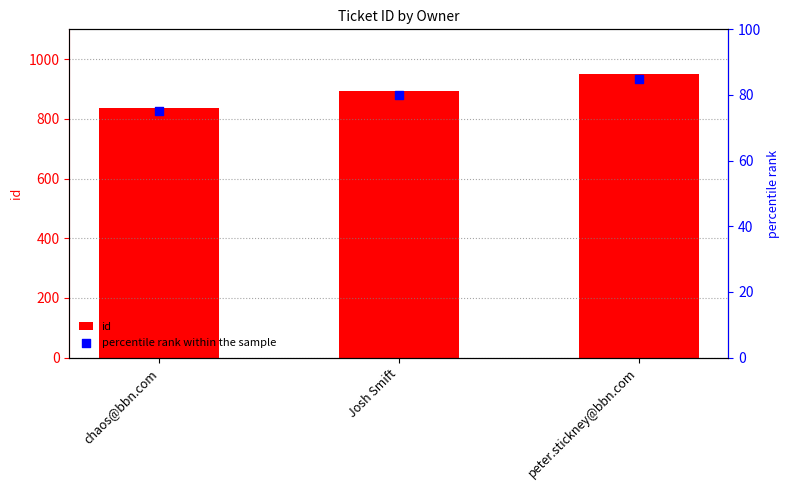

Is the value of id at Josh Smift greater than the value of percentile rank within the sample at peter.stickney@bbn.com?

Yes